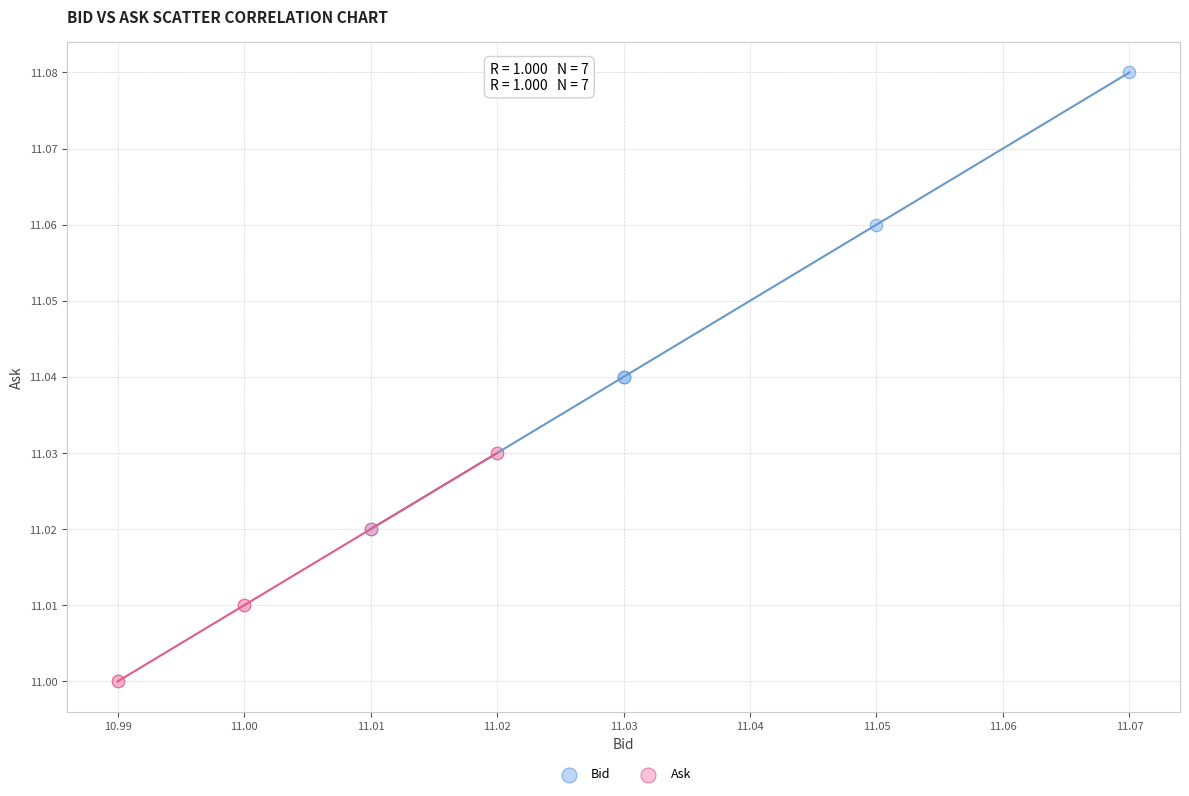

Which series has the widest spread of Y values?

Bid